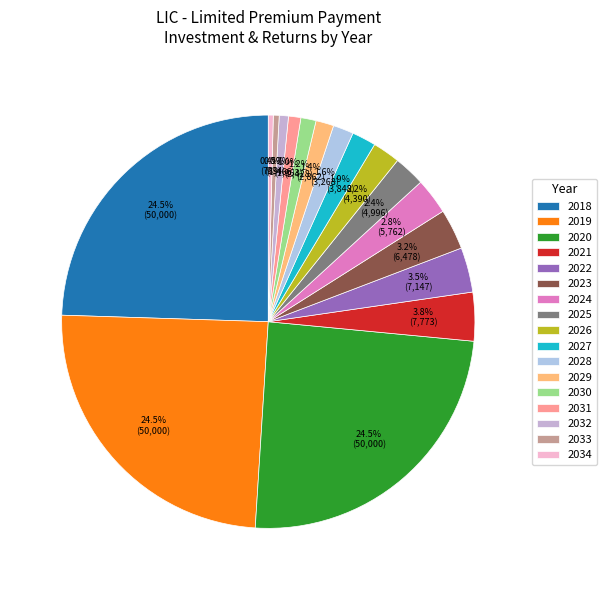

Rank the categories by value from highest to lowest.

2018, 2019, 2020, 2021, 2022, 2023, 2024, 2025, 2026, 2027, 2028, 2029, 2030, 2031, 2032, 2033, 2034